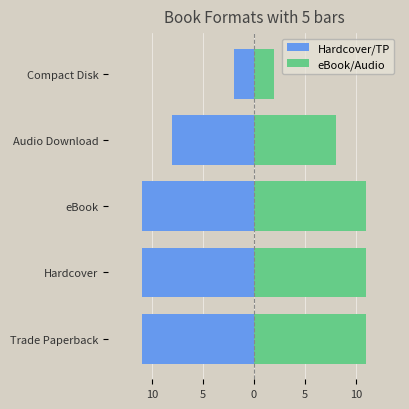

What are all the series names shown in the legend?

Hardcover/TP, eBook/Audio